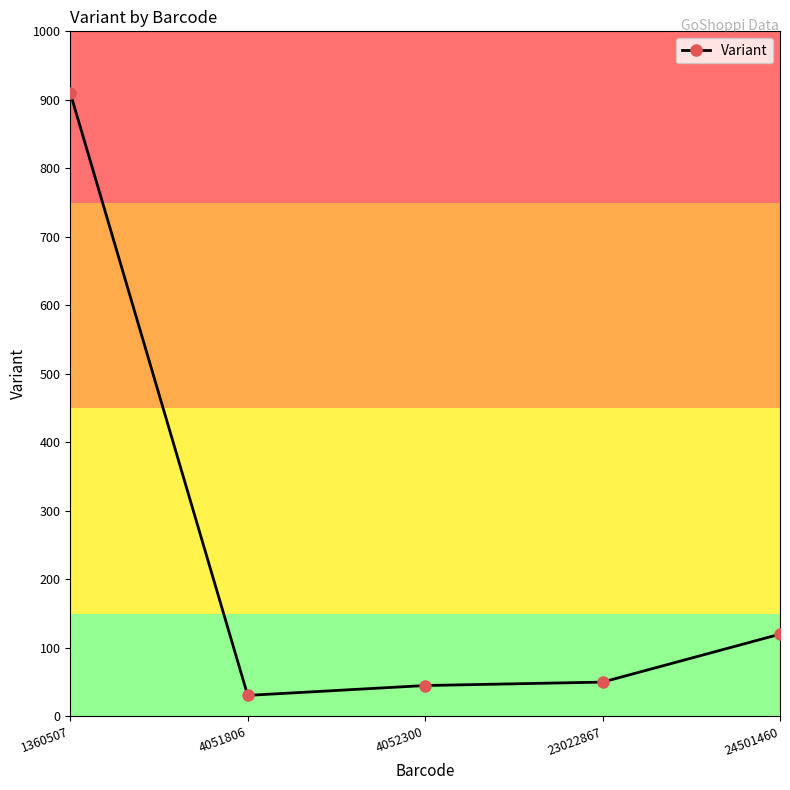

What is the difference between the second highest and second lowest values?

75.0